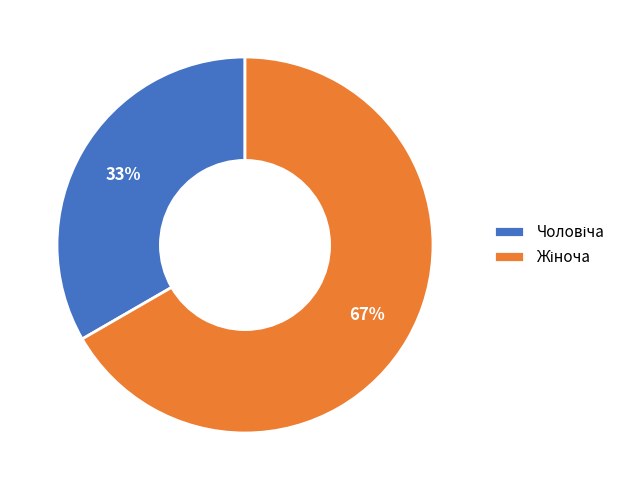

To the nearest percent, what is the average slice percentage?

50%